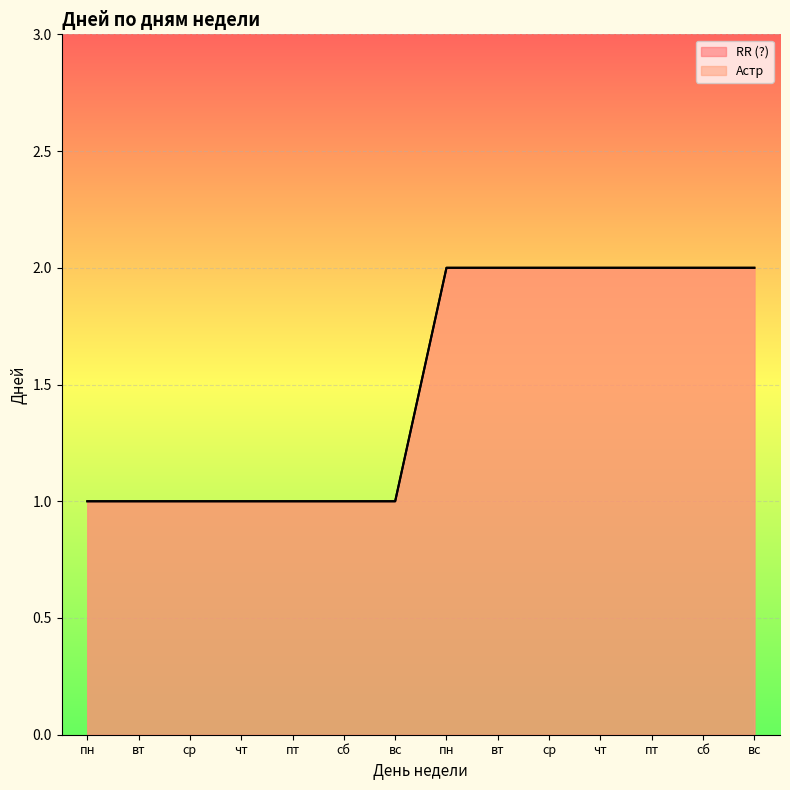

What is the total value across all series at вс?

2